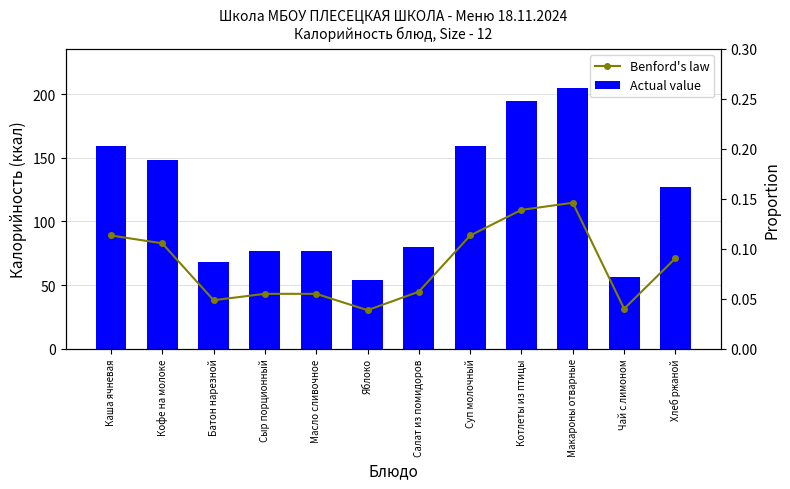

What is the value of the Benford's law bar at the 8th from the left?

0.1